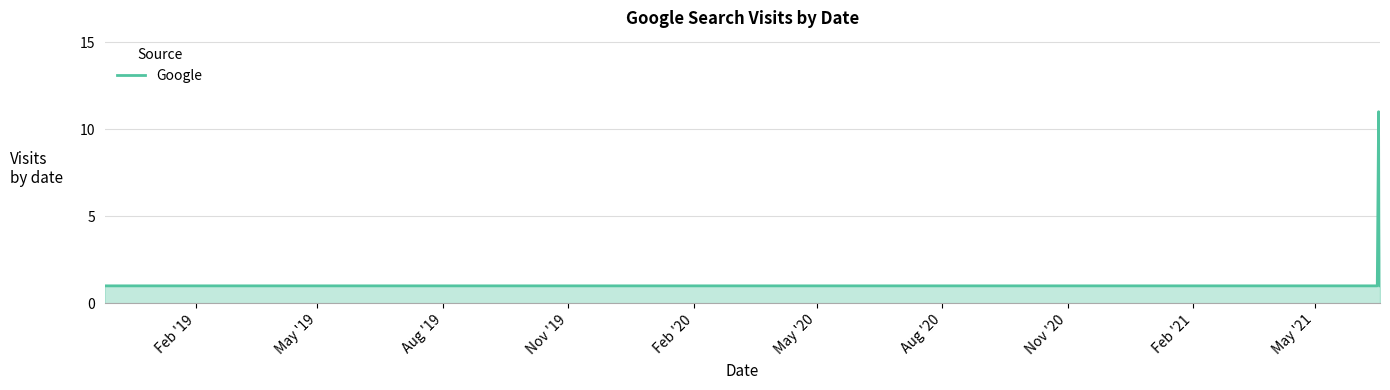

What is the difference between the maximum and minimum values?

10